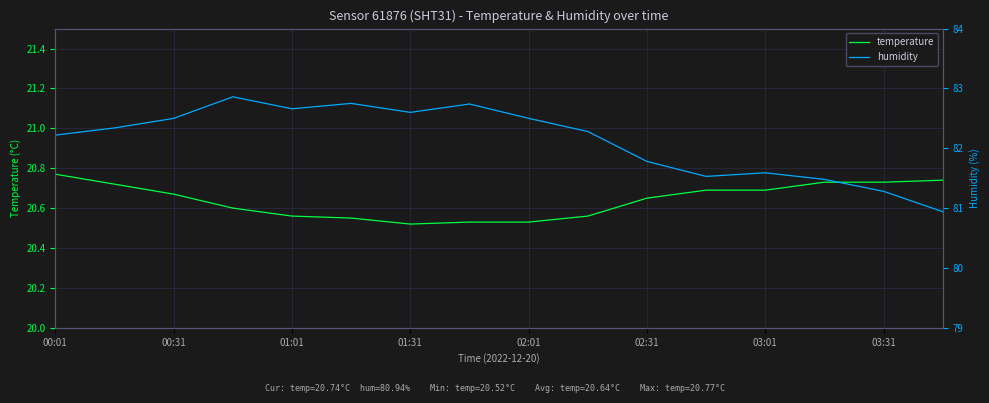

Is it true that temperature equals 27.6 at 02:01?

False